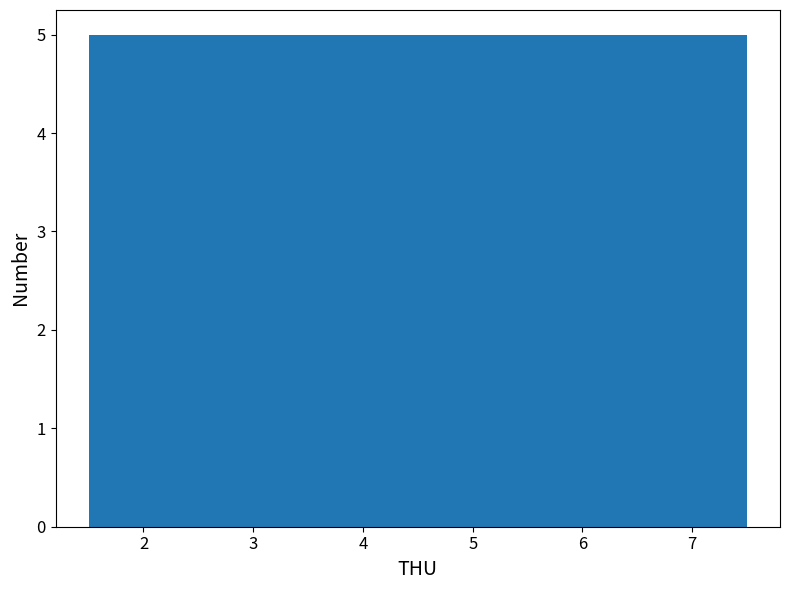

Reading left to right, transcribe this chart: for each bar, give the range it covers on the x-axis and its height. The values are not printed on the chart, so give them approximately, as read against the axis.

1.5 to 2.5: 5
2.5 to 3.5: 5
3.5 to 4.5: 5
4.5 to 5.5: 5
5.5 to 6.5: 5
6.5 to 7.5: 5